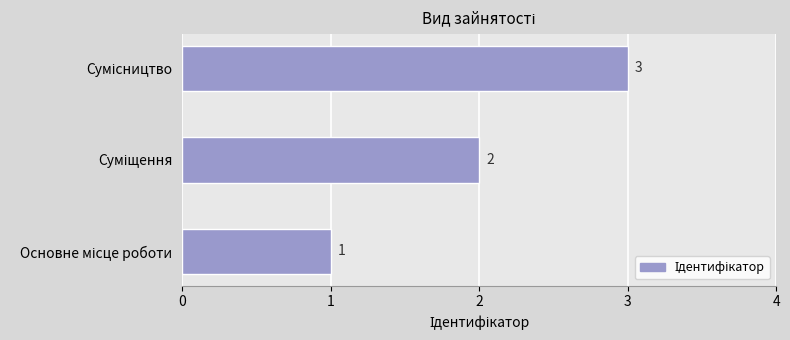

What is the sum of all values?

6